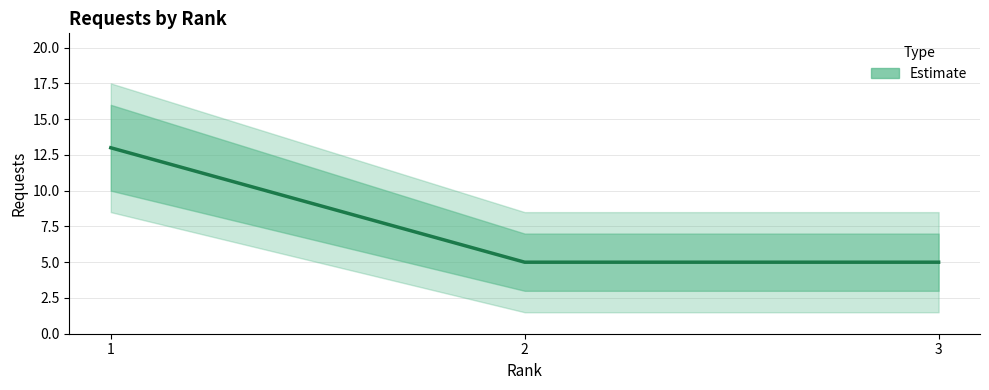

What is the sum of the values at 2 and 1?

18